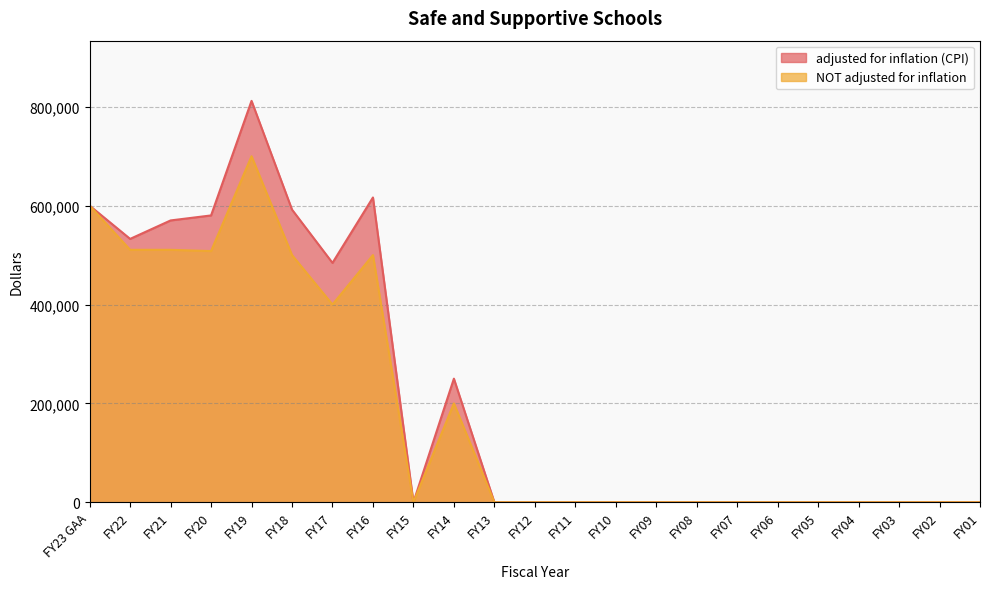

What is the difference between the maximum and minimum values in the NOT adjusted for inflation series?

700000